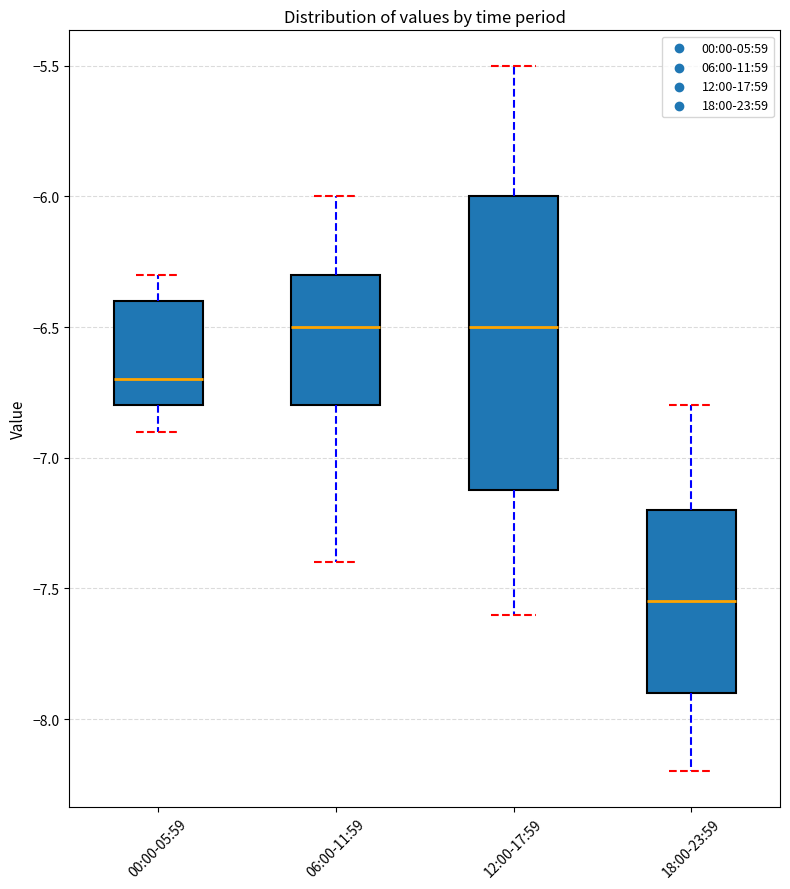

Reading left to right, read every box against the y-axis: the position of its median line, the range the box covers, and the ends of its whiskers. The values are not printed on the chart, so give them approximately, as read against the axis.

00:00-05:59: median -6.70, box -6.80 to -6.40, whiskers -6.90 to -6.30
06:00-11:59: median -6.50, box -6.80 to -6.30, whiskers -7.40 to -6.00
12:00-17:59: median -6.50, box -7.10 to -6.00, whiskers -7.60 to -5.50
18:00-23:59: median -7.55, box -7.90 to -7.20, whiskers -8.20 to -6.80